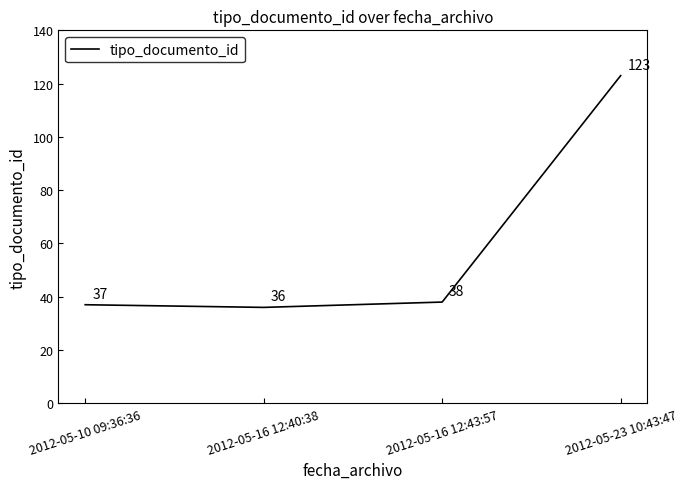

How many lines are shown in the chart?

1